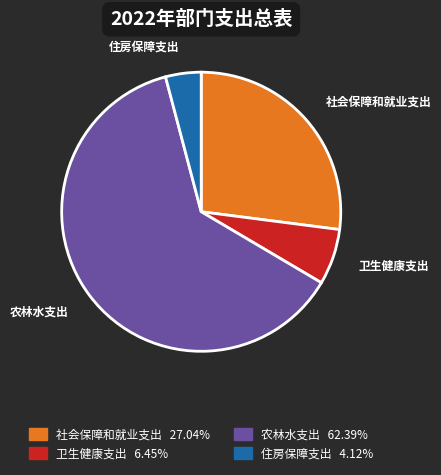

Between 农林水支出 and 卫生健康支出, which is larger?

农林水支出